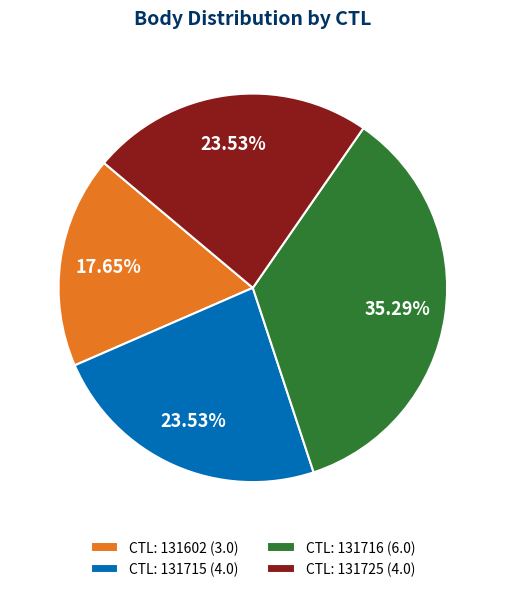

Which category has the biggest portion of the pie?

CTL: 131716 (6.0)